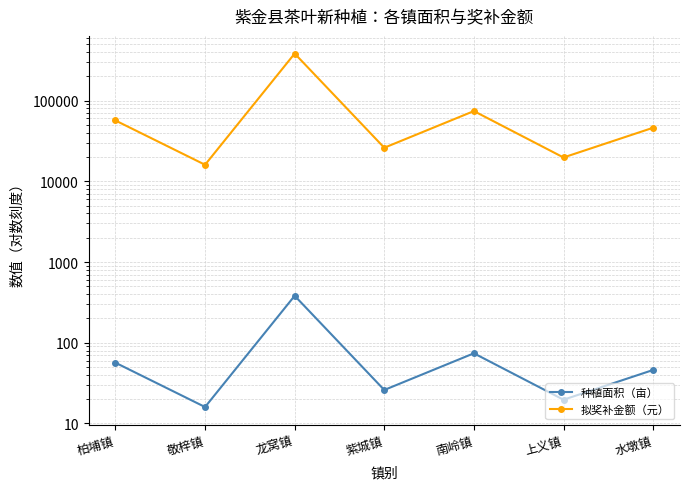

What is the value of the 拟奖补金额（元） point at the 1st from the left?

56600.0